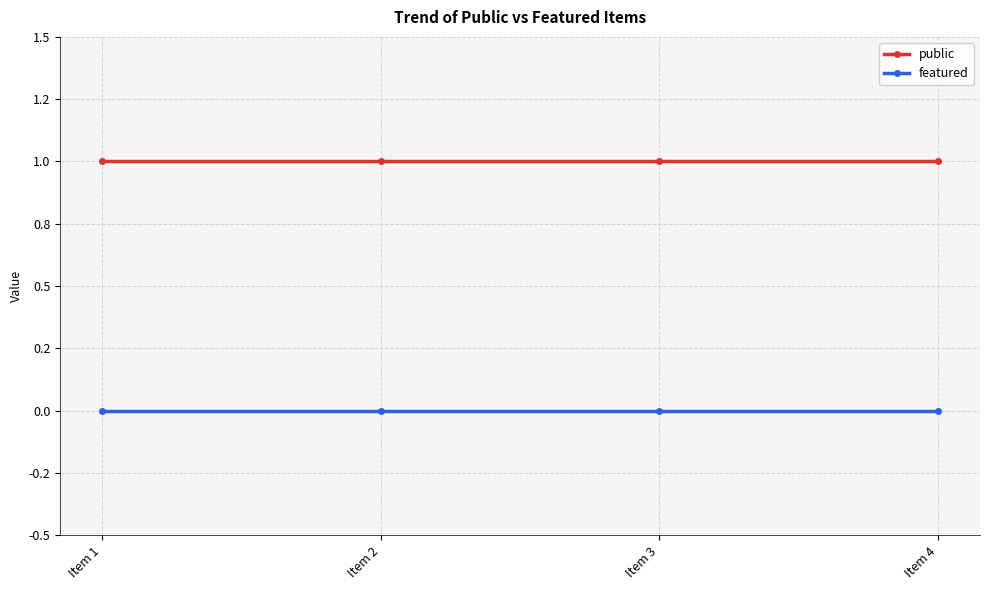

Does the chart display data point markers on the line(s)?

Yes